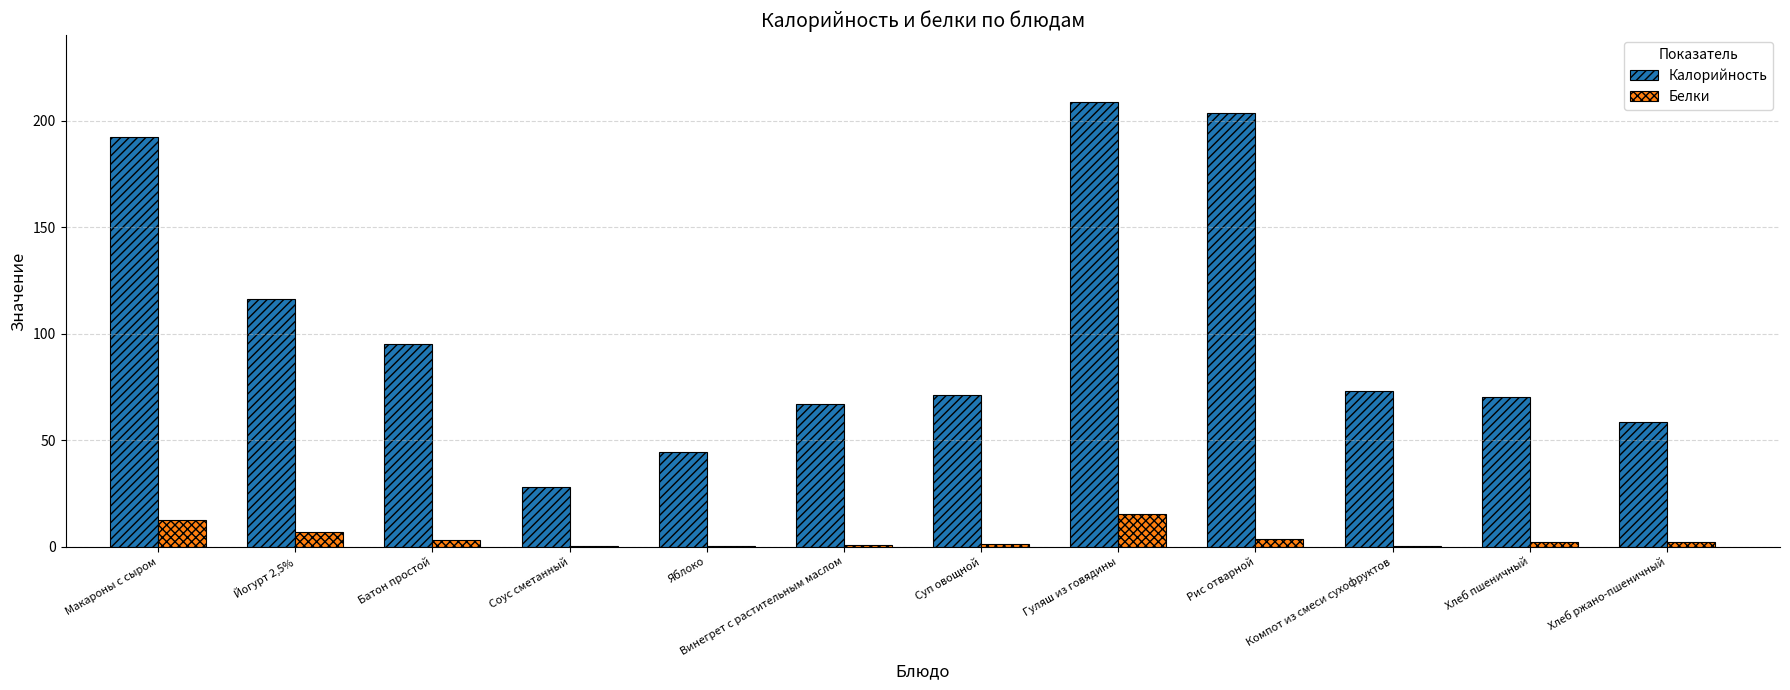

Is the value of Белки at Йогурт 2,5% greater than the value of Калорийность at Соус сметанный?

No